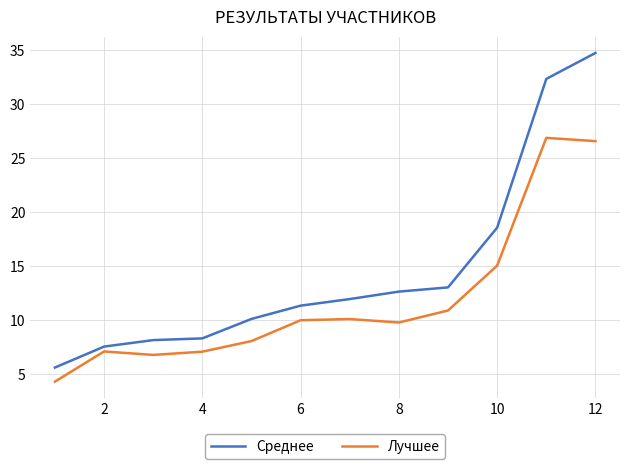

What is the difference between the second highest and minimum values in the Лучшее series?

22.3